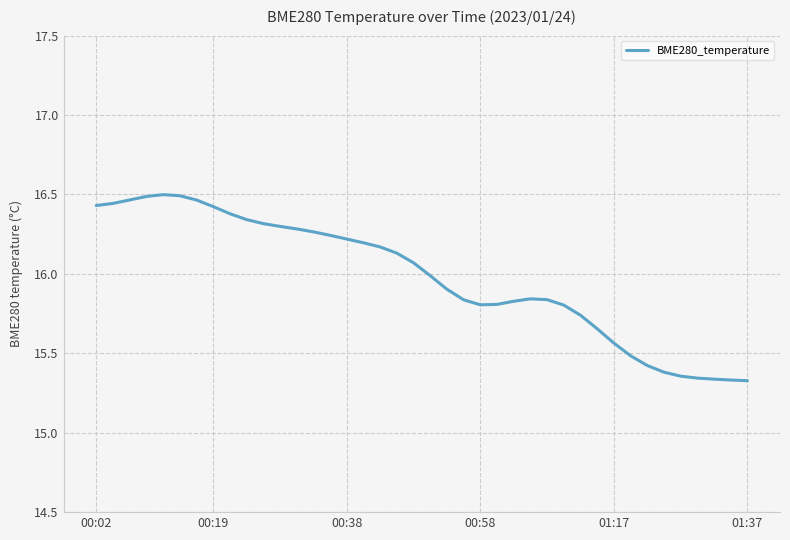

What is the difference between the maximum and minimum values?

1.2